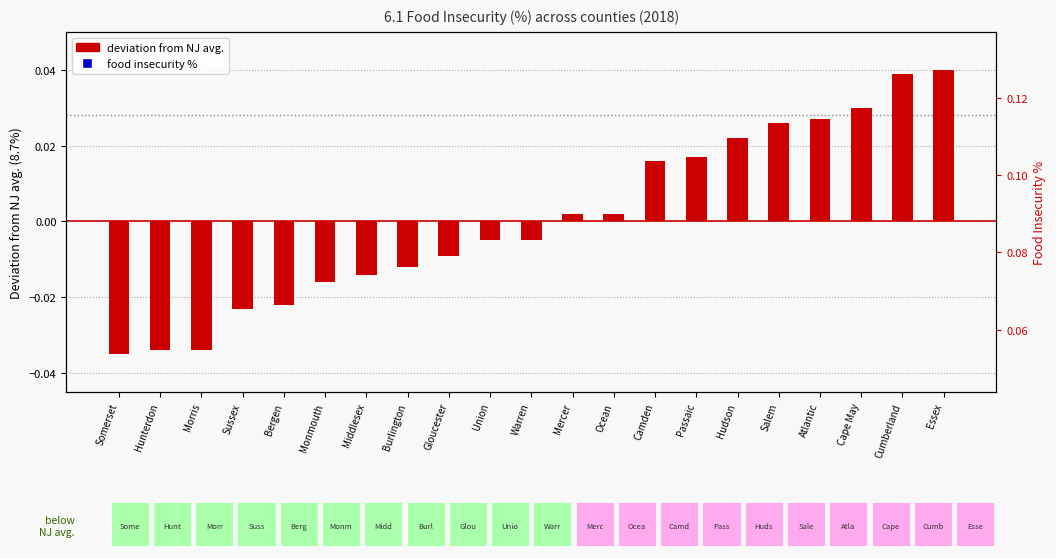

Which series has the largest total across all categories?

County food insecurity %